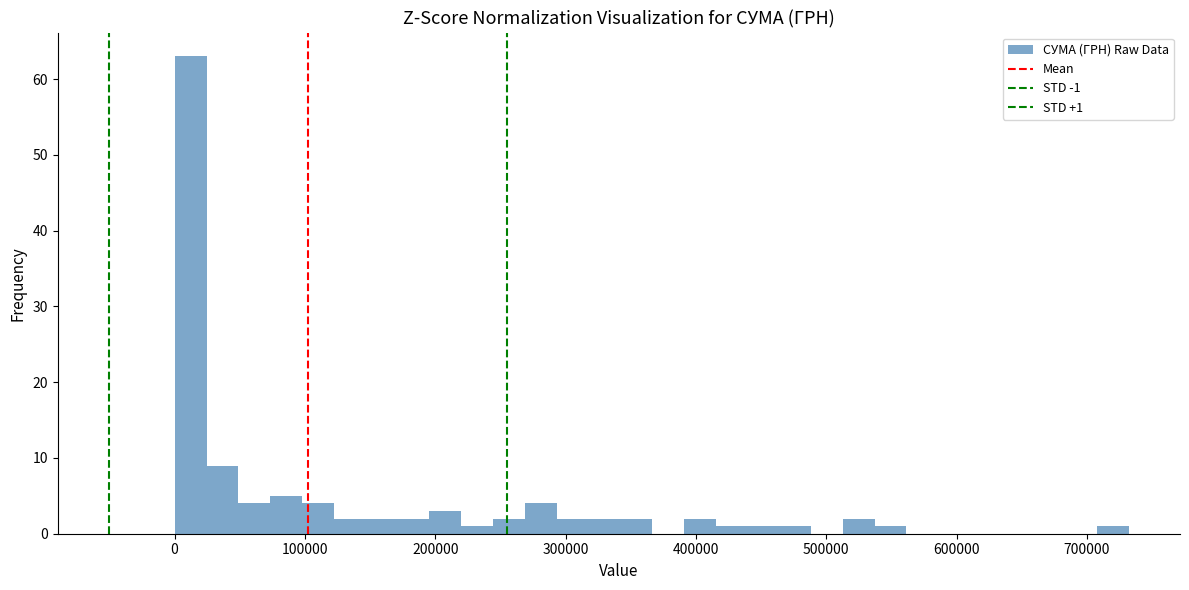

Read against the x-axis, roughly where is the centre of the tallest bar?

10000